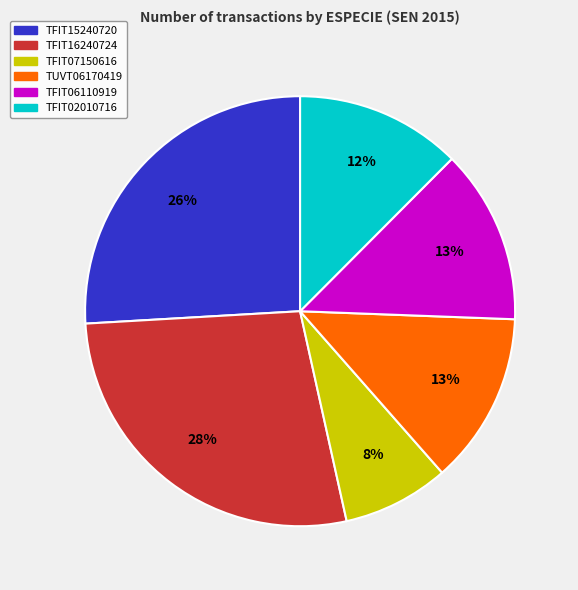

What percentage is the TFIT16240724 slice, to the nearest percent?

28%